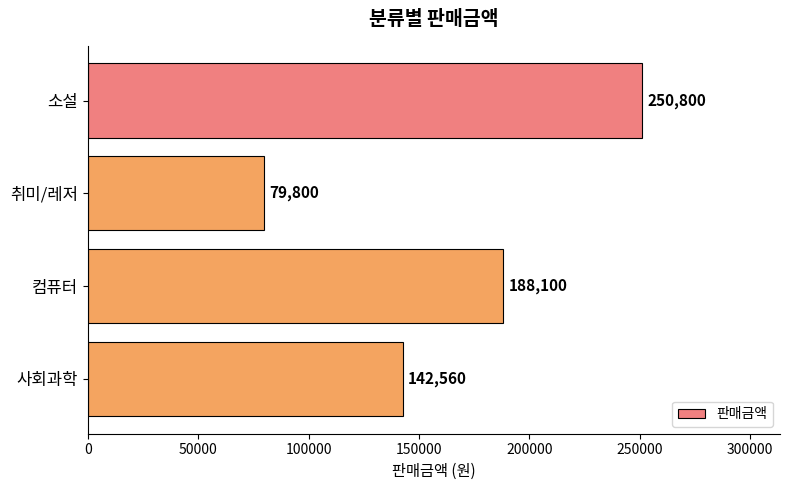

Between 컴퓨터 and 취미/레저, which is larger?

컴퓨터